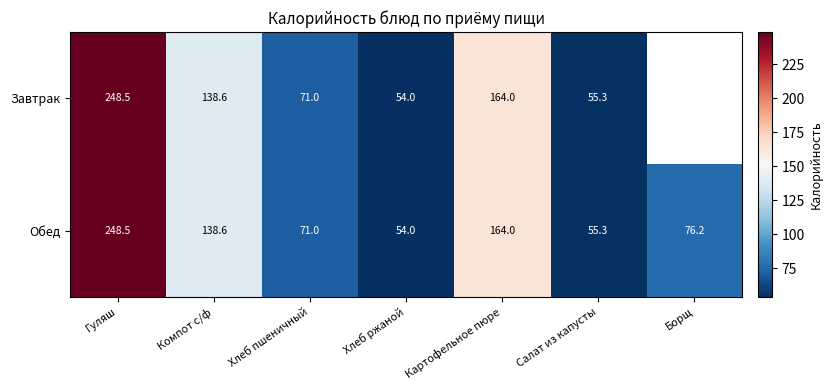

Which category has the lowest value in the Обед series?

Хлеб ржаной